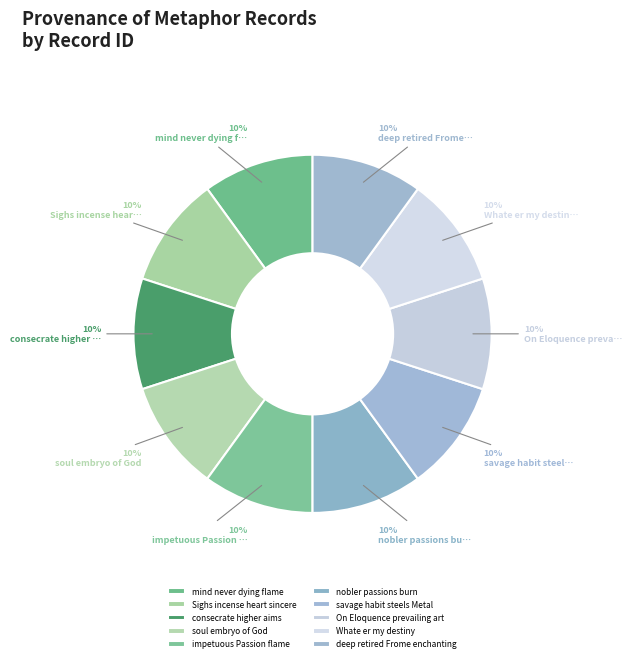

Does nobler passions burn account for over 50% of the chart?

No